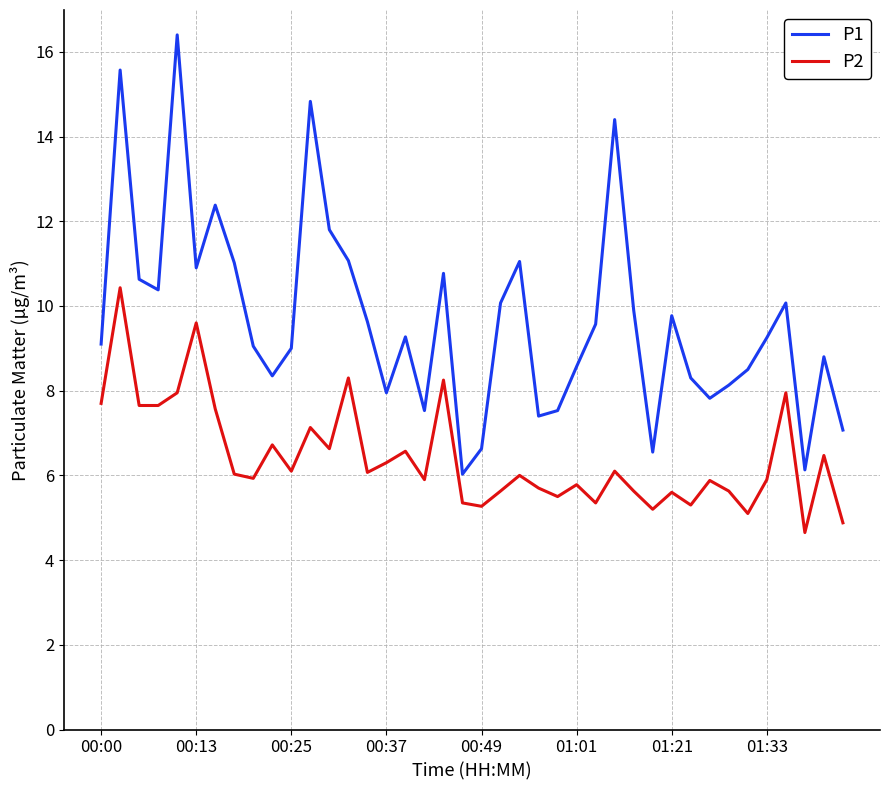

Which series has the widest spread of values?

P1